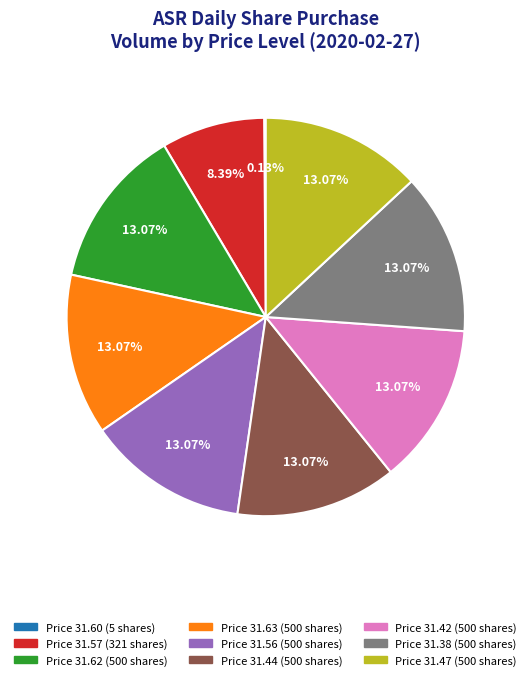

Is there any slice that represents more than half of the pie?

No